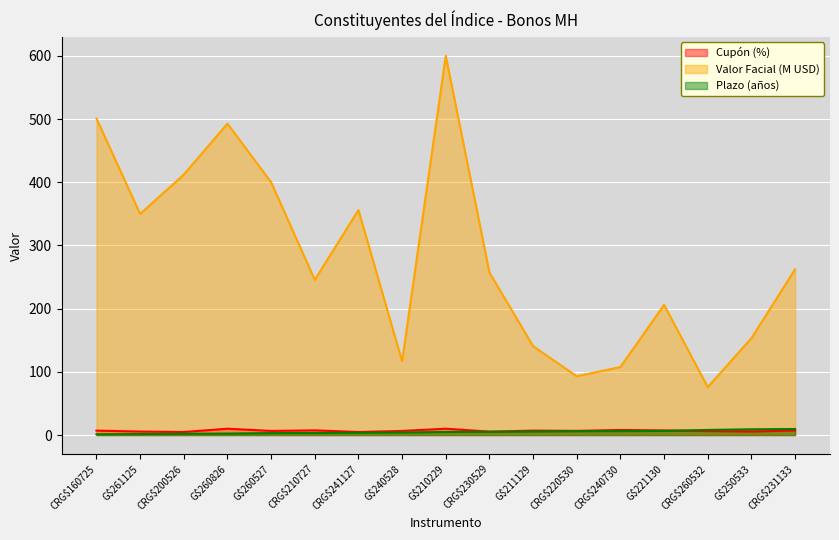

Reading left to right, extract all data points from this chart.

Cupón (%): 7.0	5.5	4.8	10.0	6.5	7.4	4.8	6.5	10.0	5.4	7.0	6.6	8.0	7.2	6.2	5.5	7.2
Valor Facial (M USD): 500.9	349.9	412.1	492.7	400.0	245.6	356.1	116.7	600.0	257.2	140.6	93.0	107.7	205.9	75.8	153.3	262.1
Plazo (años): 1.2	1.6	2.1	2.3	3.1	3.2	3.6	4.1	4.8	5.1	5.6	6.1	6.2	6.6	8.1	9.1	9.6